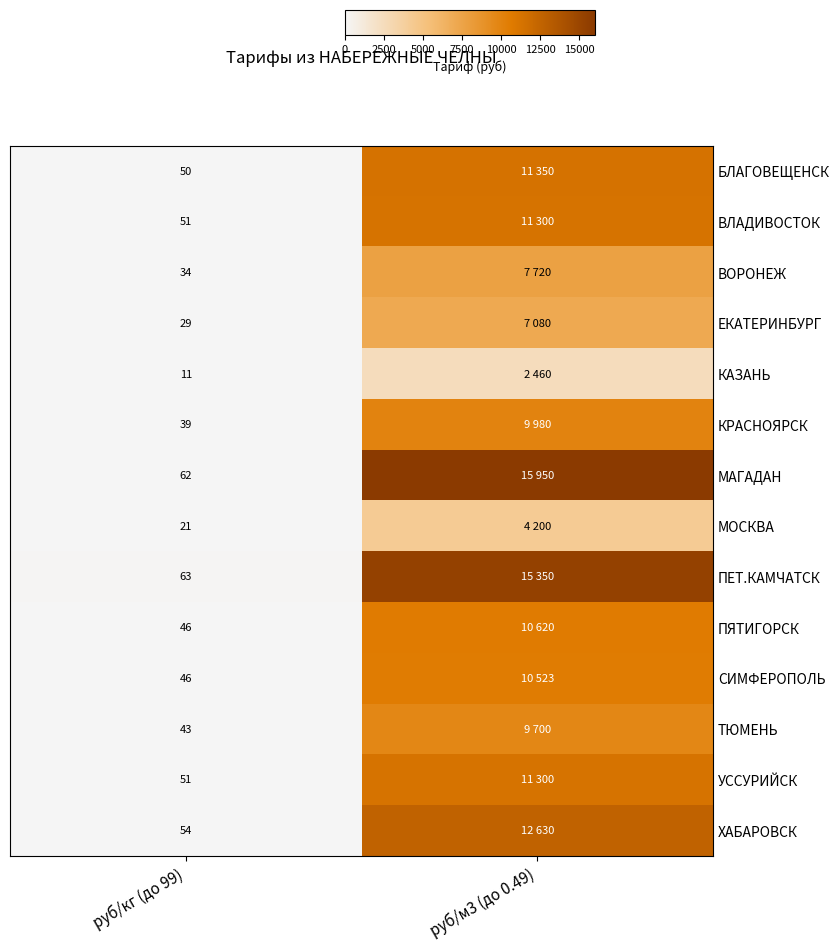

At which label is ХАБАРОВСК closest to 6342?

руб/кг (до 99)